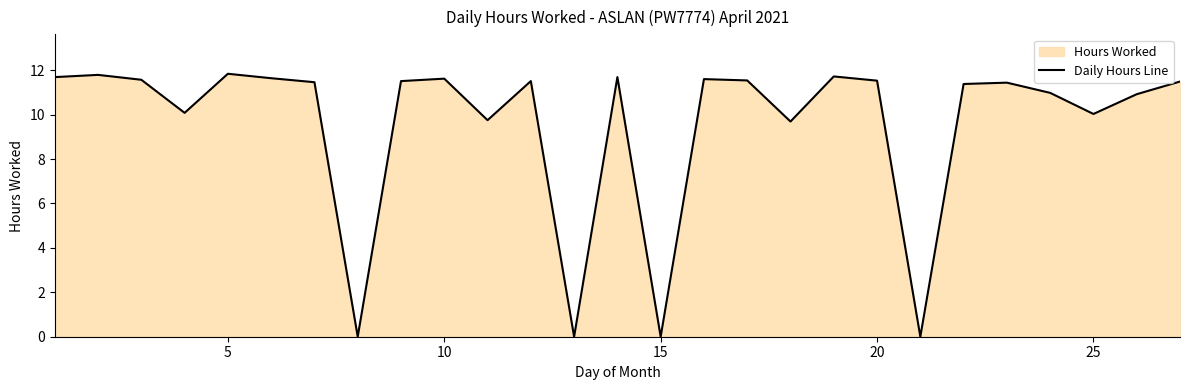

Does the chart have visible grid lines?

No